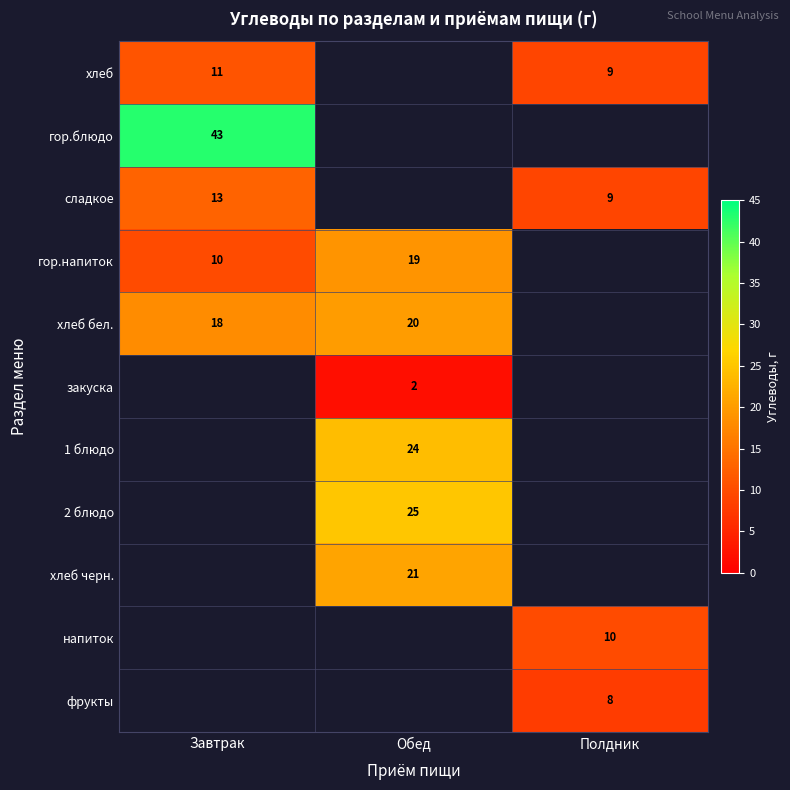

Between Обед and Полдник, which is larger?

Полдник